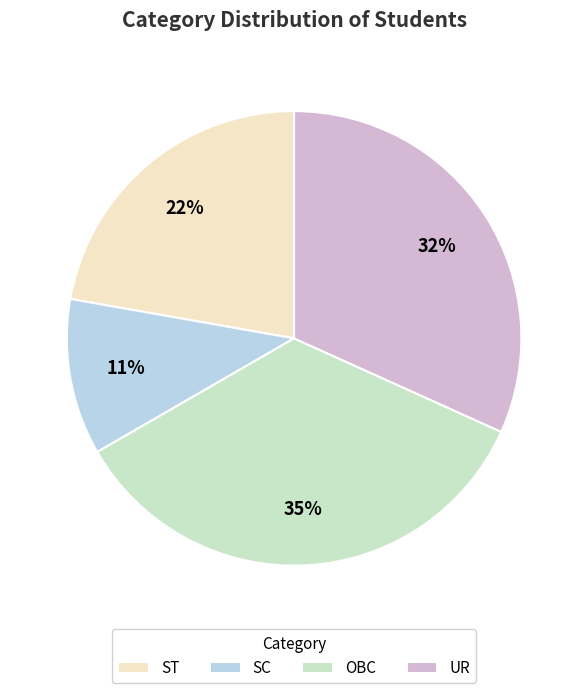

How many segments does this pie chart have?

4